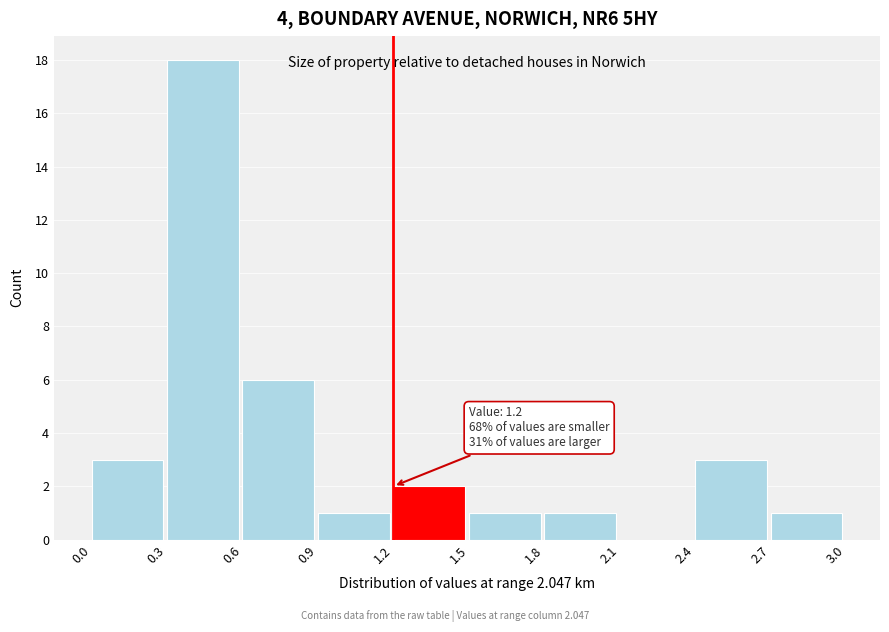

Over which range of the x-axis is the bar tallest?

0.3 to 0.6